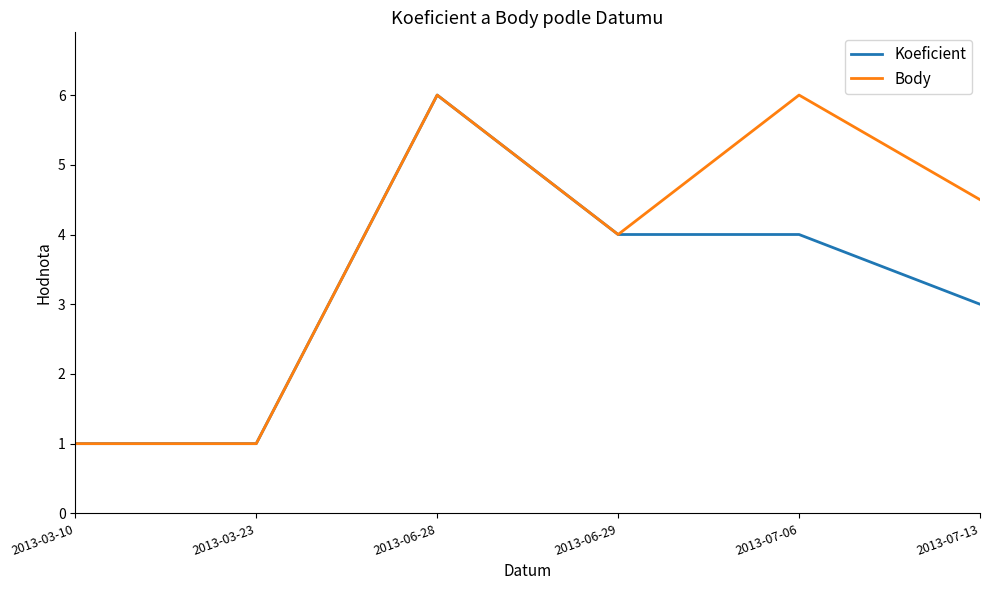

At which category is the sum across all series the highest?

2013-06-28